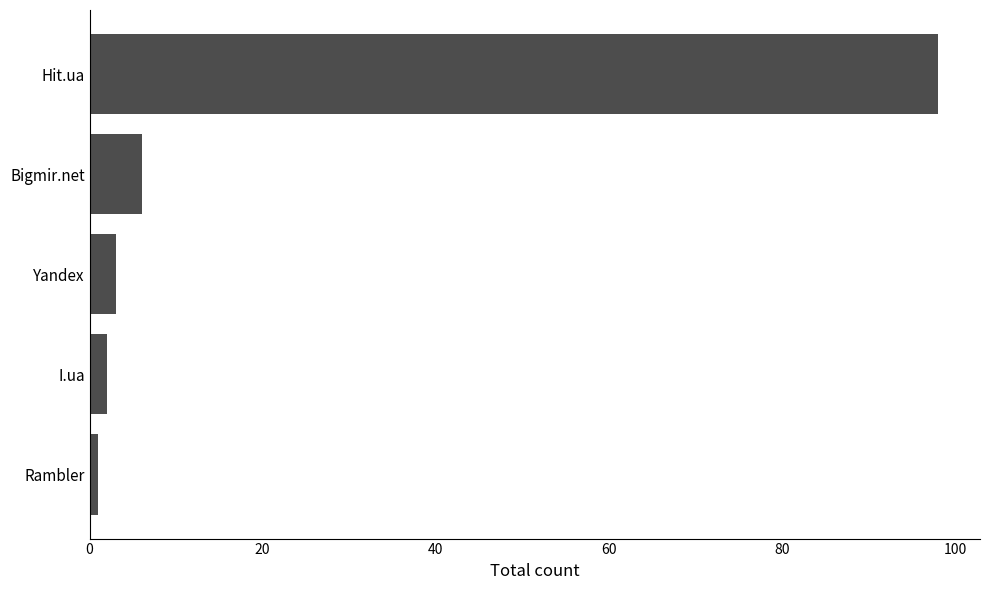

What is the difference between the second highest and minimum values?

5